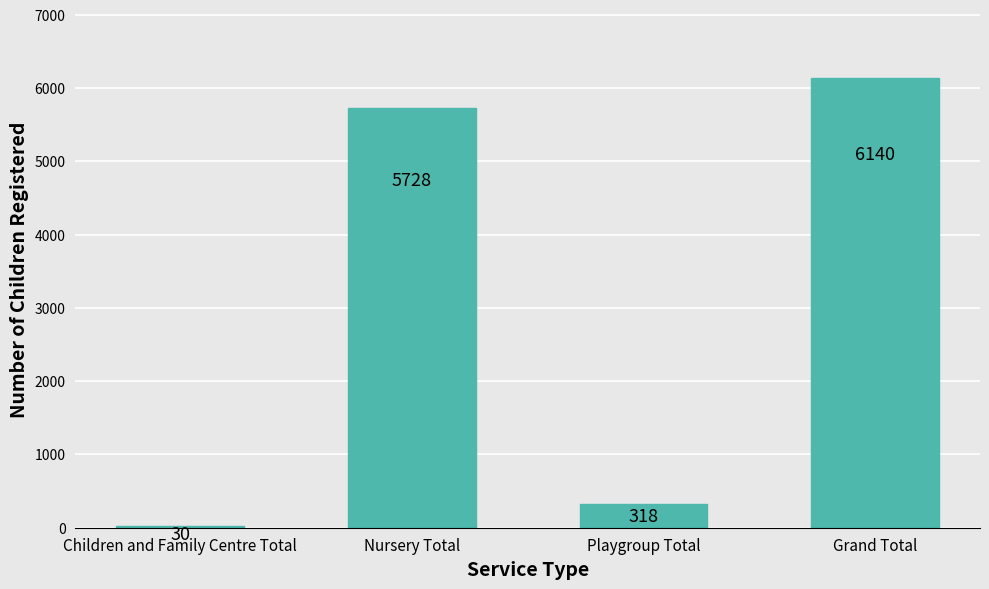

What is the smallest value displayed?

30